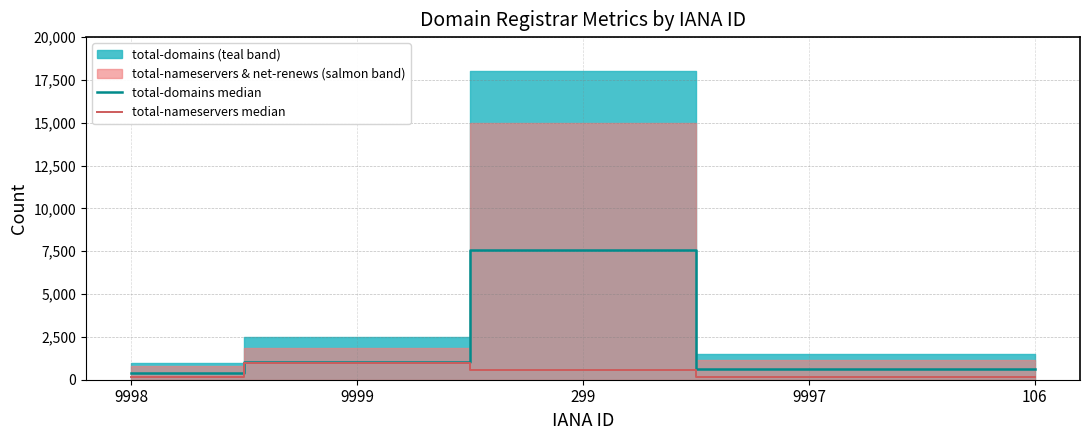

Reading right to left, extract all data points from this chart.

total-domains median: 106=630	9997=630	299=7560	9999=1050	9998=420
total-nameservers median: 106=180	9997=180	299=580	9999=980	9998=180